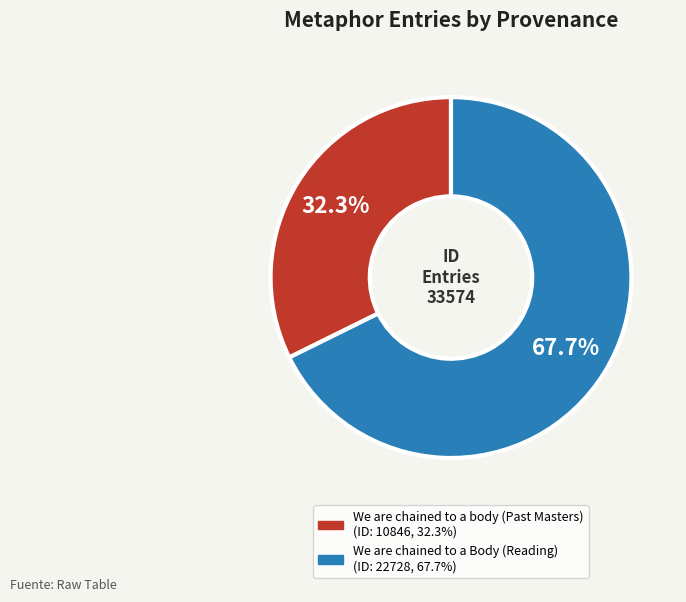

Rank the categories by value from lowest to highest.

We are chained to a body (Past Masters), We are chained to a Body (Reading)